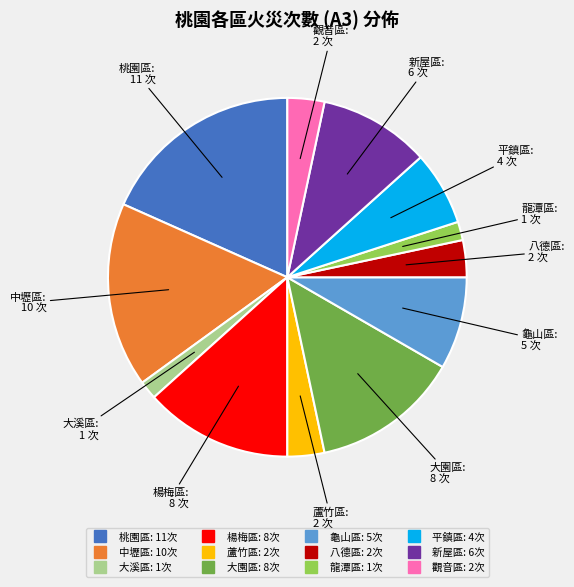

Does 大溪區 represent more than half of the total?

No